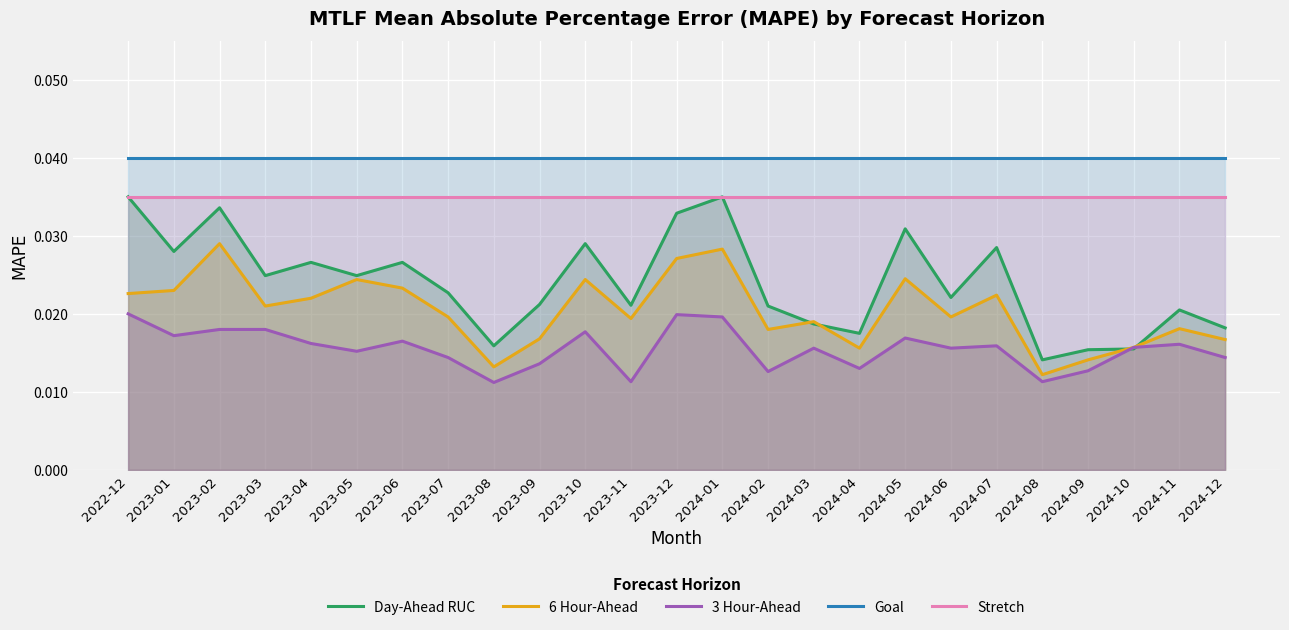

Which category has the highest value in the Day-Ahead RUC series?

2022-12